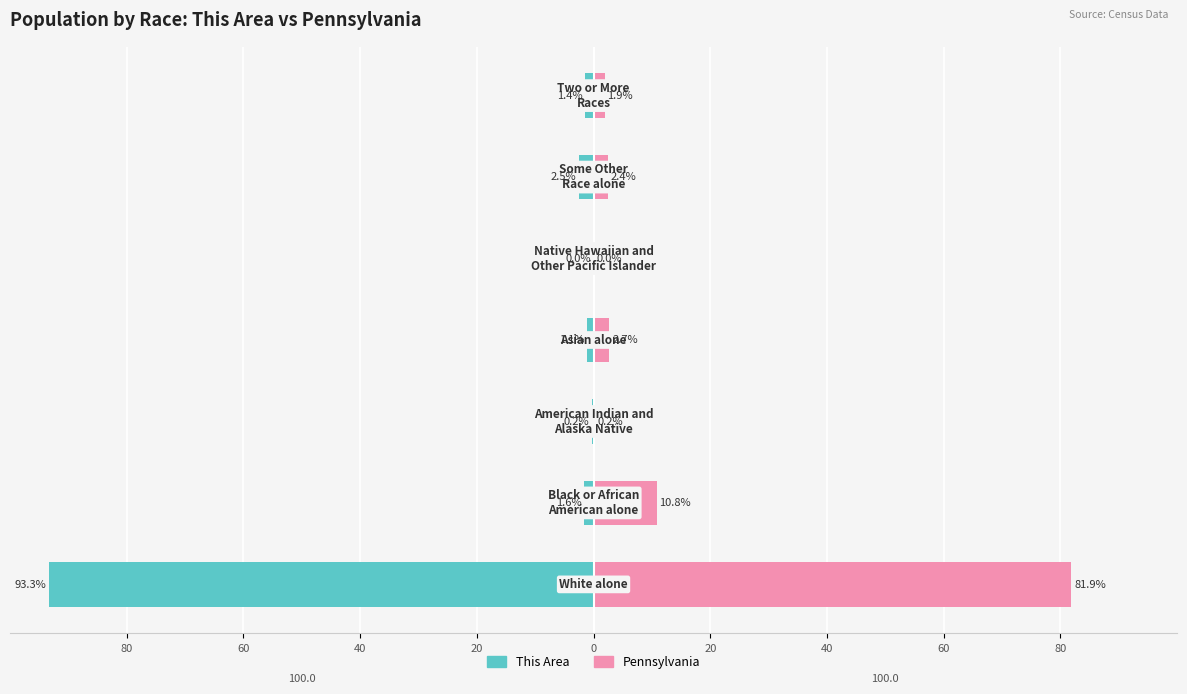

What is the minimum value shown in the chart?

-93.3